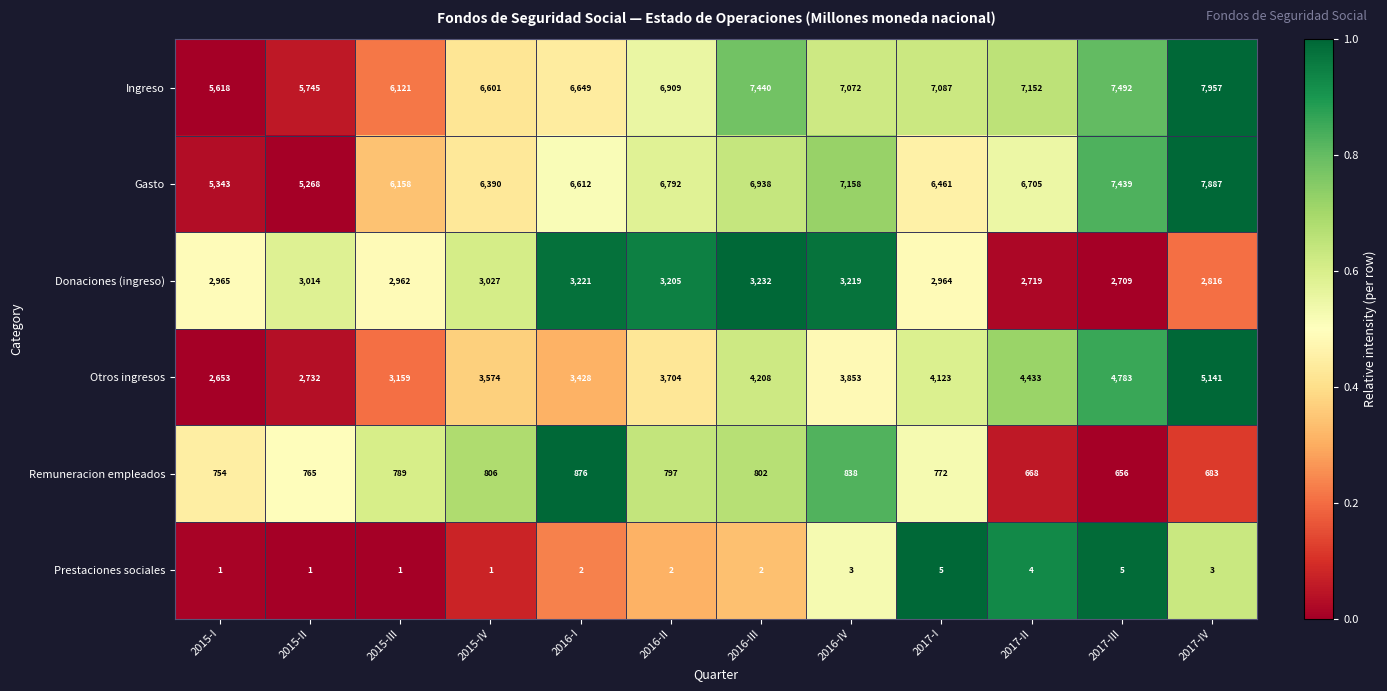

What is the maximum value shown in the chart?

7957